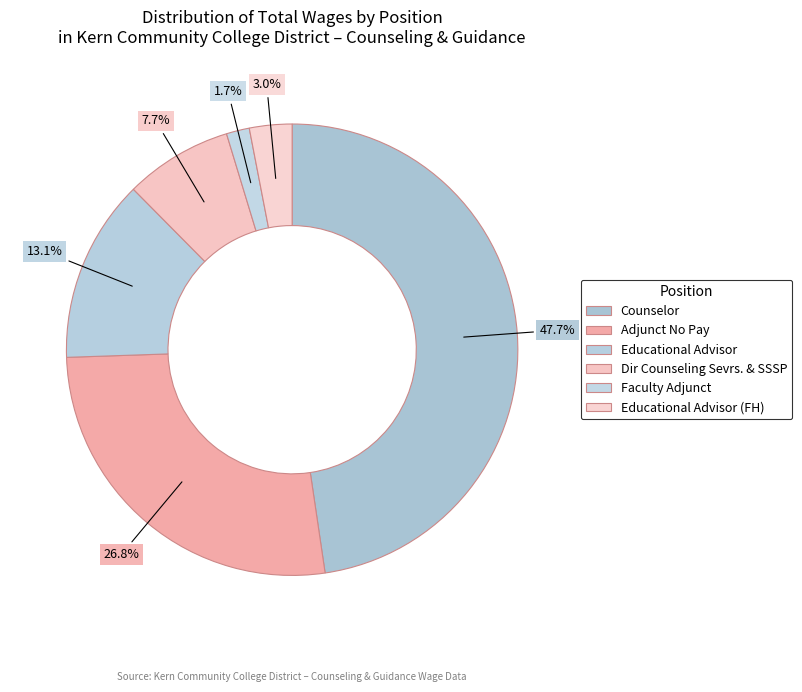

What percentage is the Educational Advisor slice, to the nearest percent?

13%